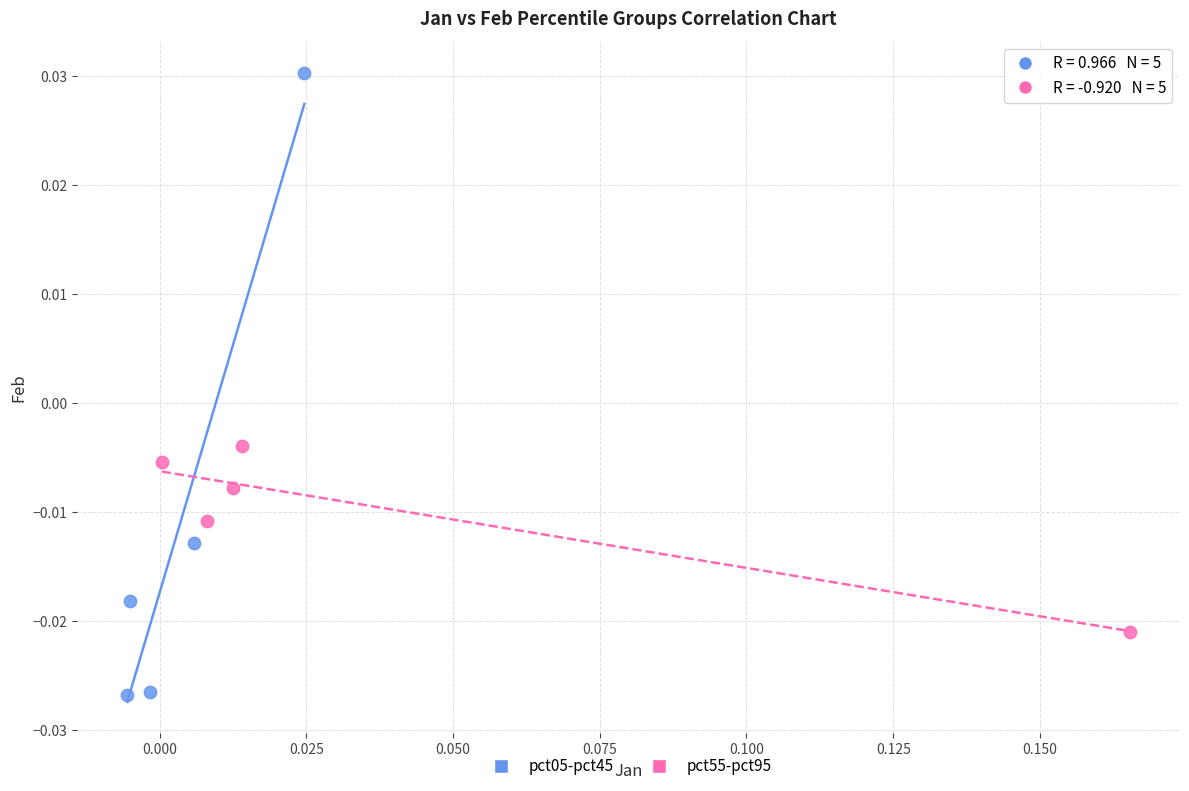

Which series has the widest spread of Y values?

pct05-pct45